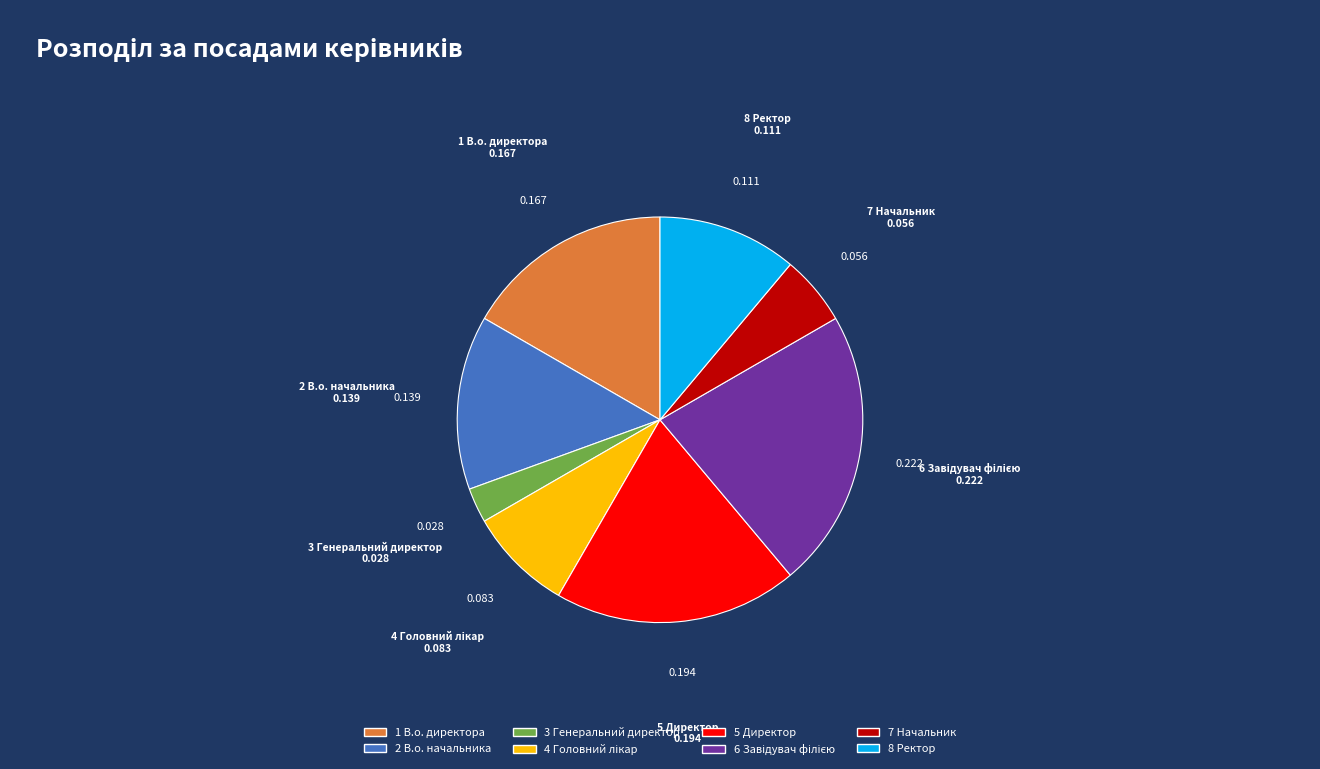

Is there a majority slice in this chart?

No